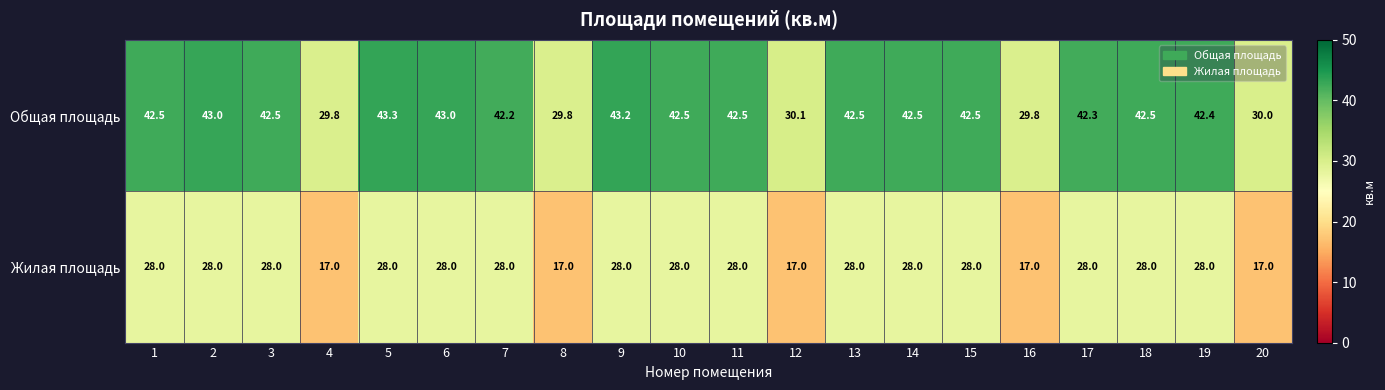

Is it true that Общая площадь equals 50.1 at 12?

False